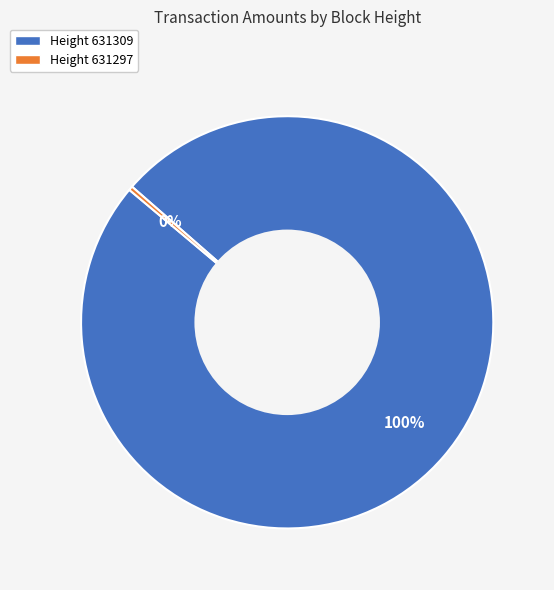

Which category has the biggest portion of the pie?

Height 631309